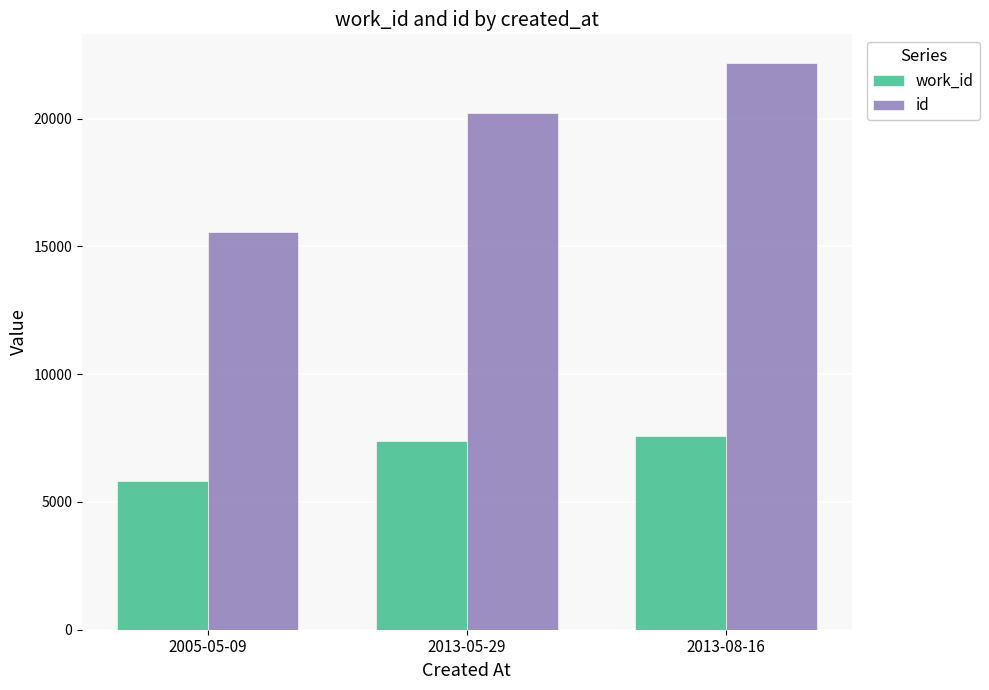

What is the greatest value displayed?

22189